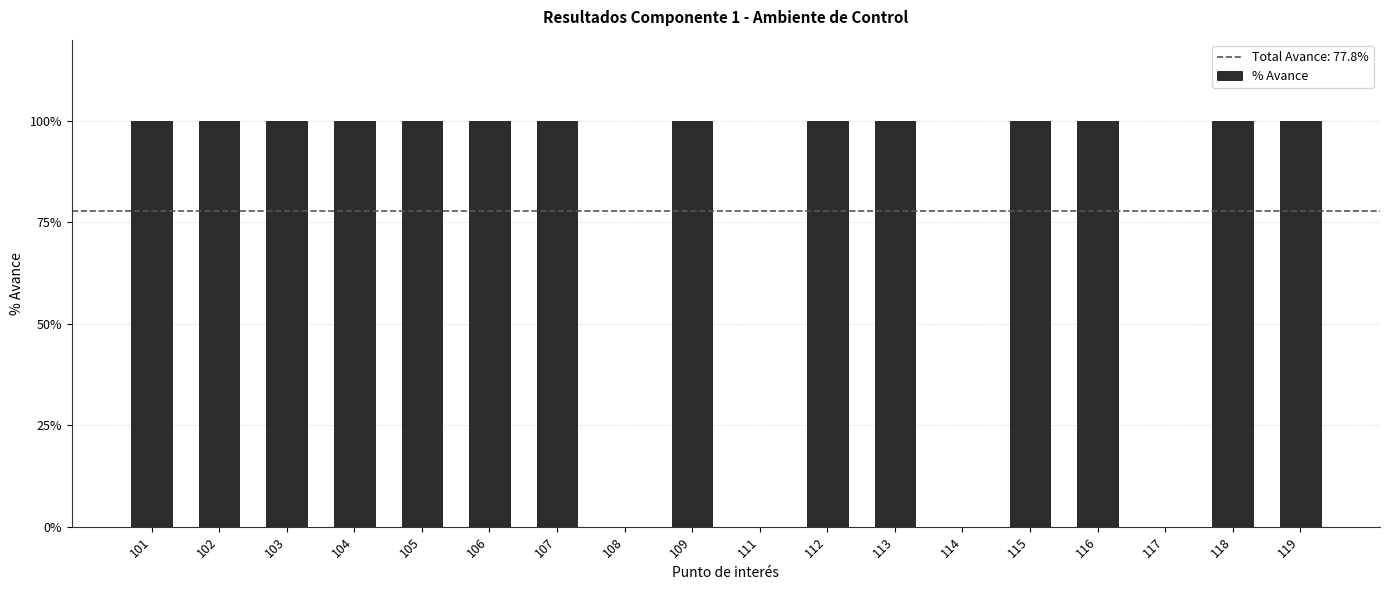

What is the ratio of the value at 107 to the value at 113?

1.0